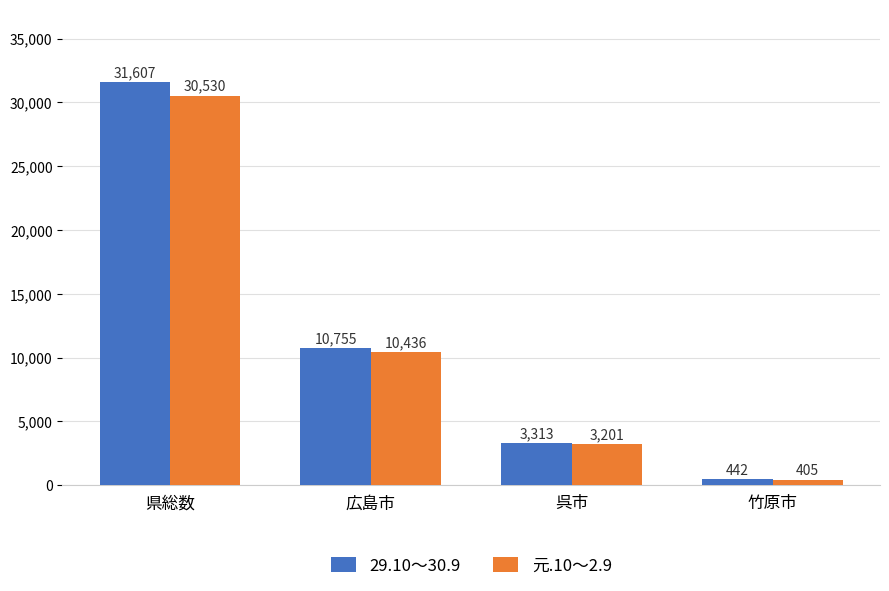

What is the difference between the highest and lowest values at 県総数?

1077